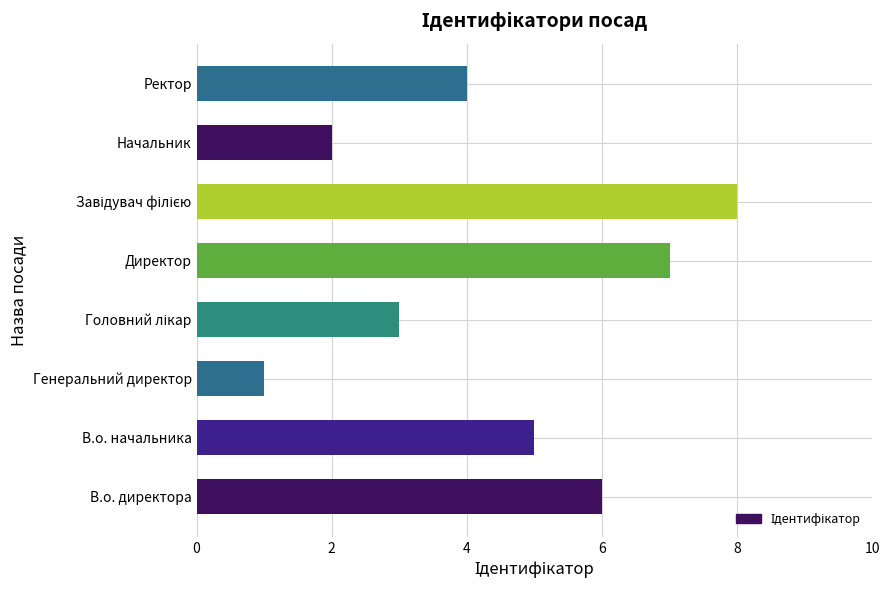

At which category does the chart reach its minimum across all series?

Генеральний директор